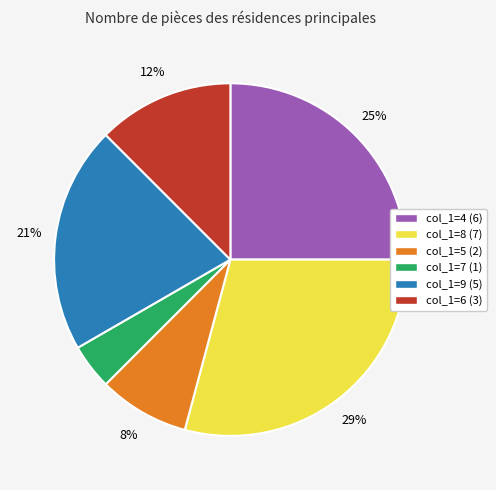

To the nearest percent, what is the average slice percentage?

17%